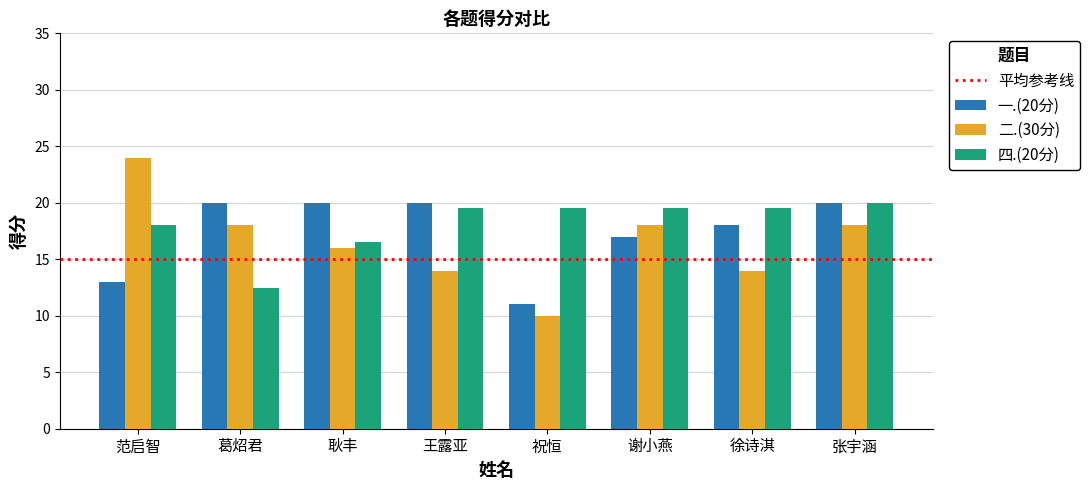

The 二.(30分) series shows 6.9 at 祝恒. True or false?

False